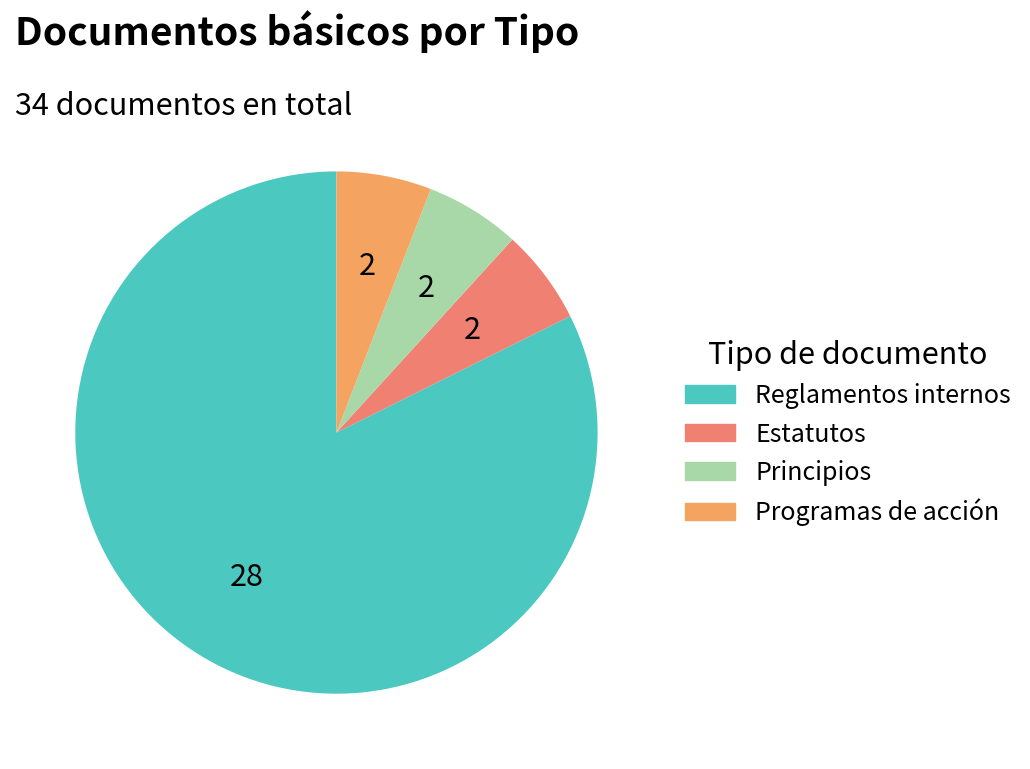

Is there any slice that represents more than half of the pie?

Yes